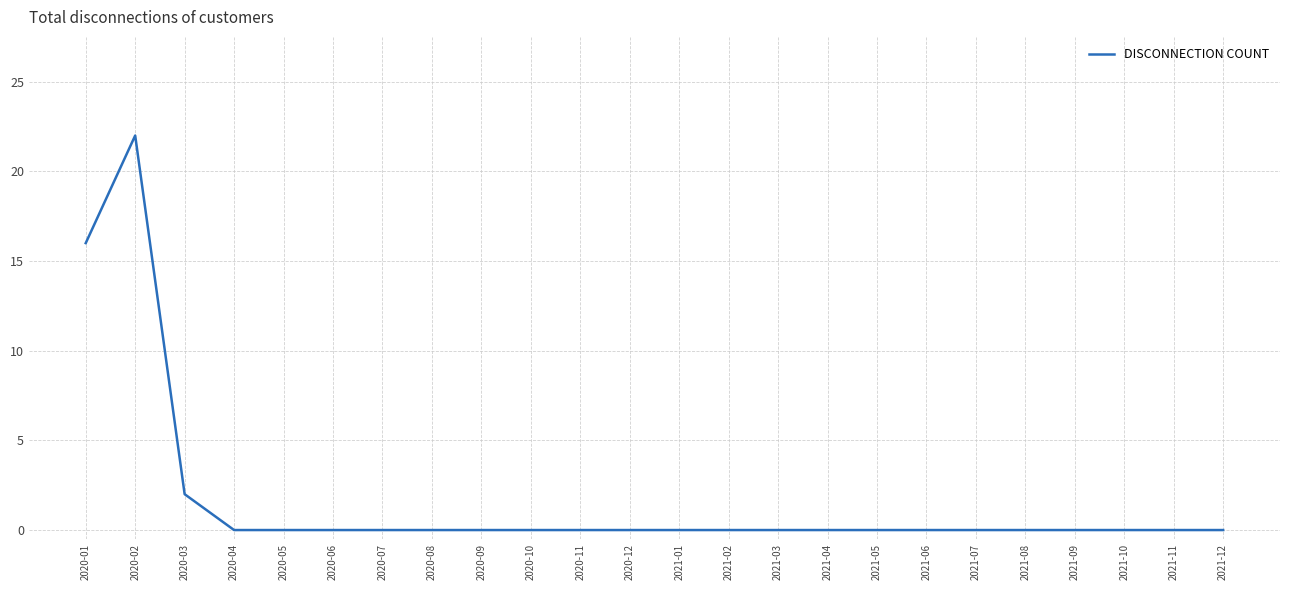

True or false: there are more than 0 points higher than both neighbors.

True